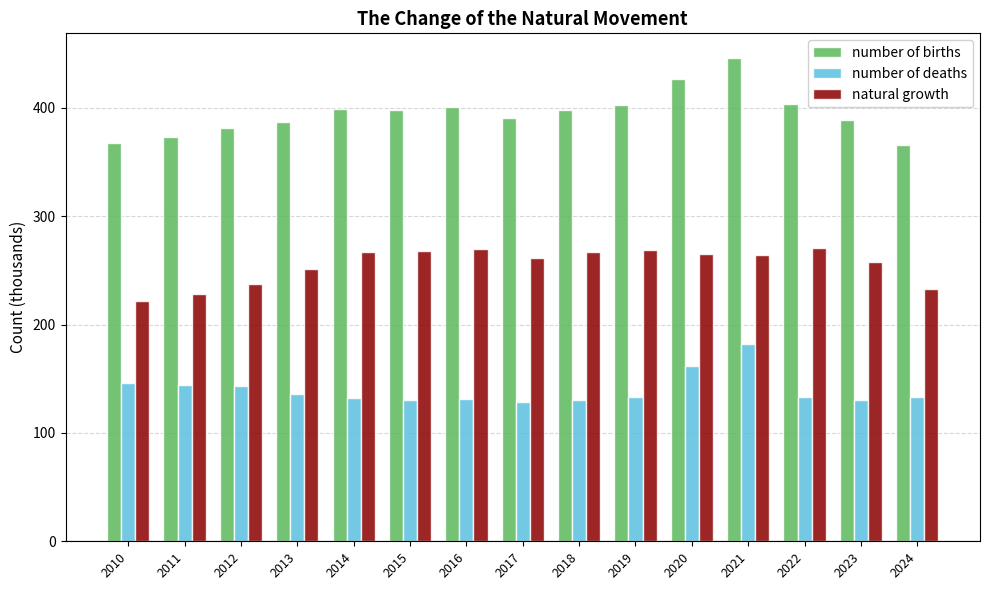

Which series has the largest range (max minus min)?

number of births